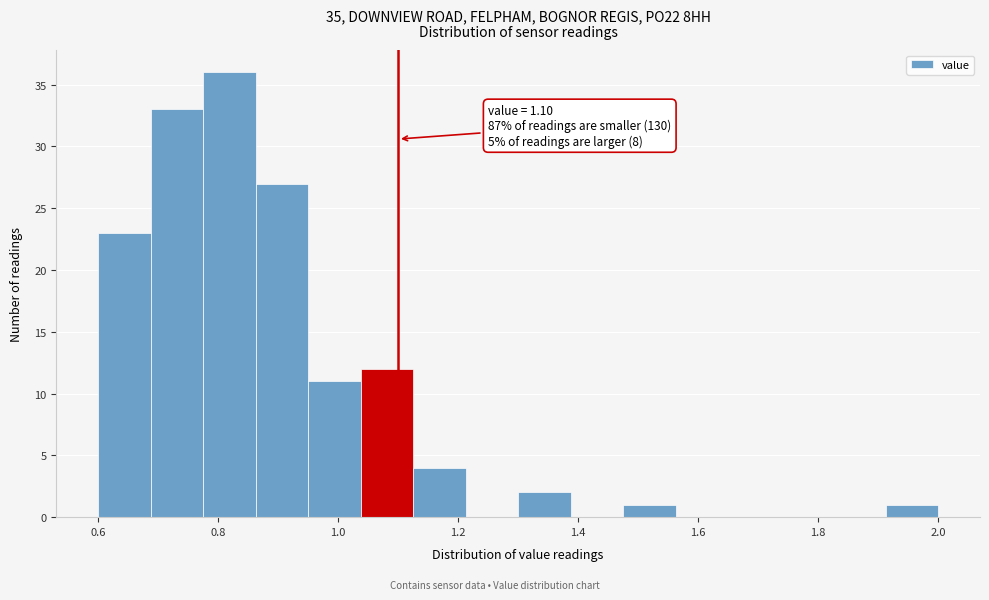

Over which range of the x-axis is the bar tallest?

0.78 to 0.86